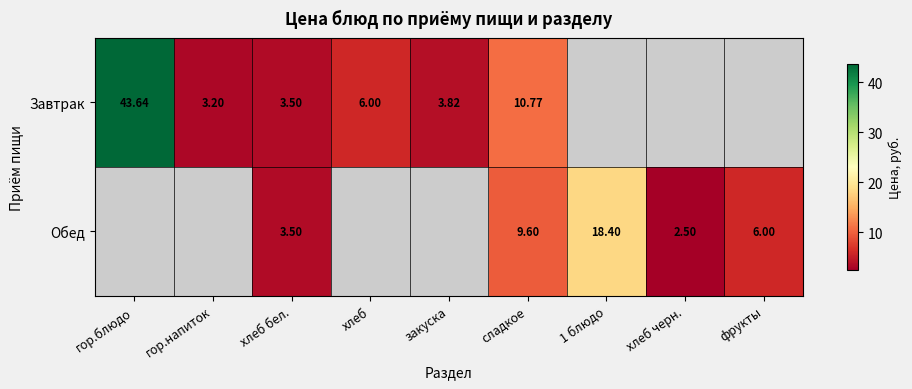

At сладкое, list the series in order from largest to smallest.

Завтрак, Обед